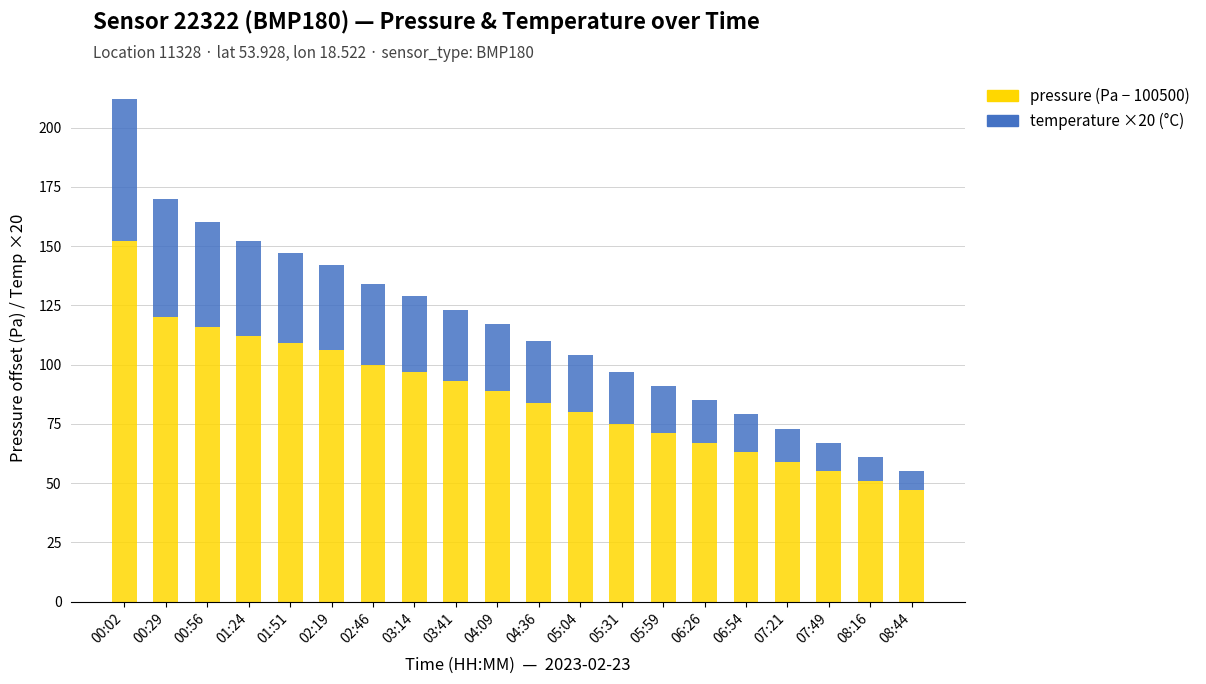

At which category is the sum across all series the highest?

00:02